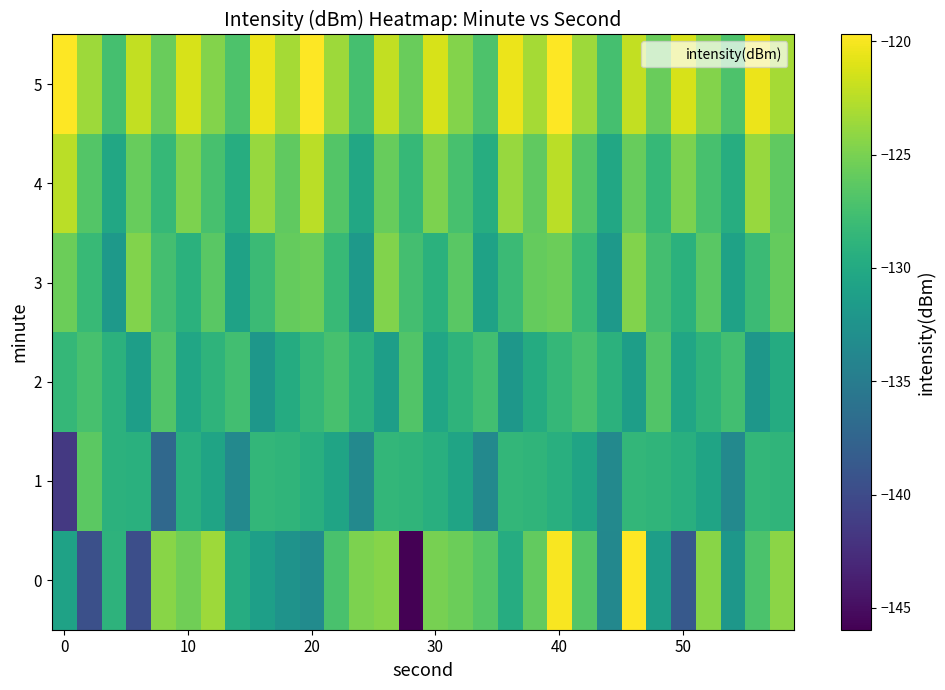

At which category is the sum across all series the highest?

40